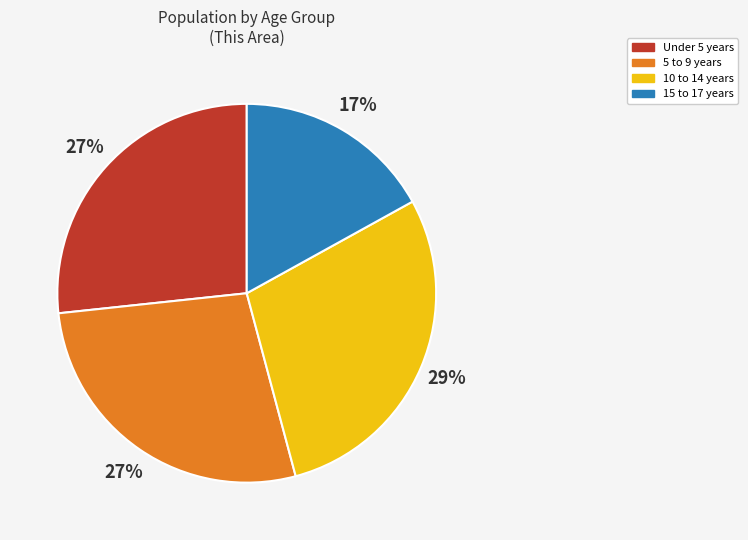

How many segments does this pie chart have?

4